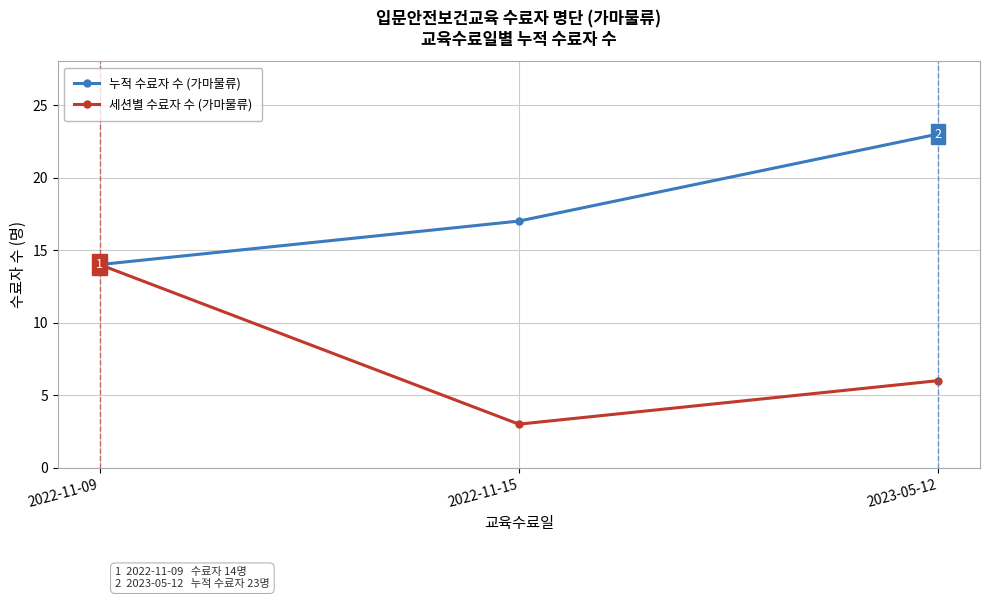

At which label is 세션별 수료자 수 (가마물류) closest to 8?

2023-05-12